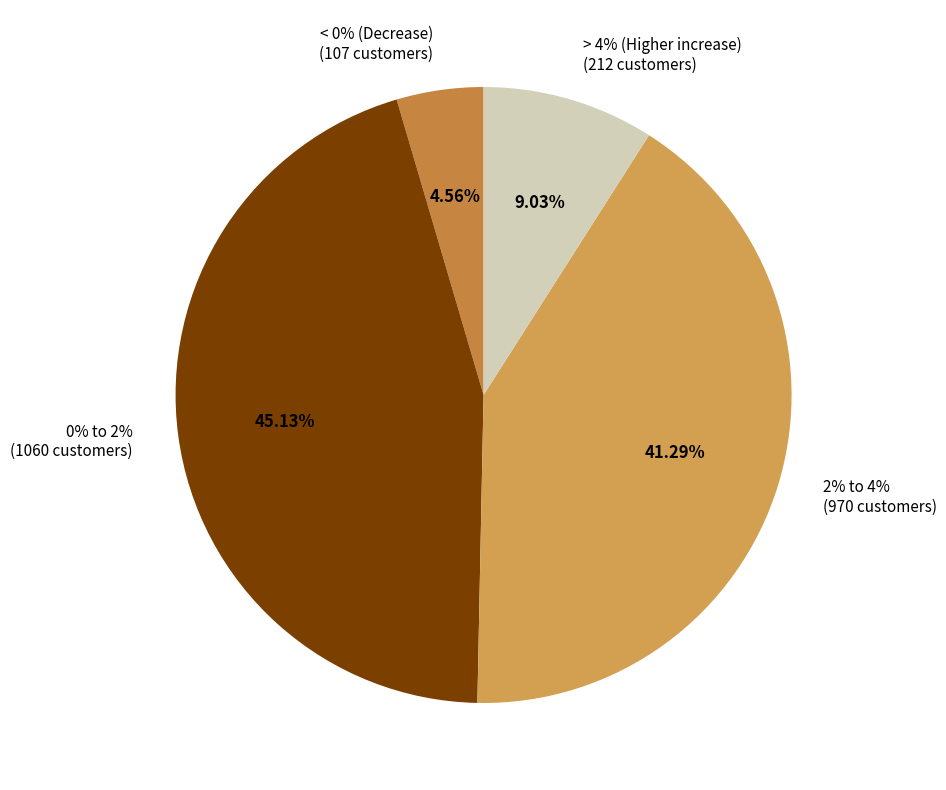

Which category has the biggest portion of the pie?

0% to 2%